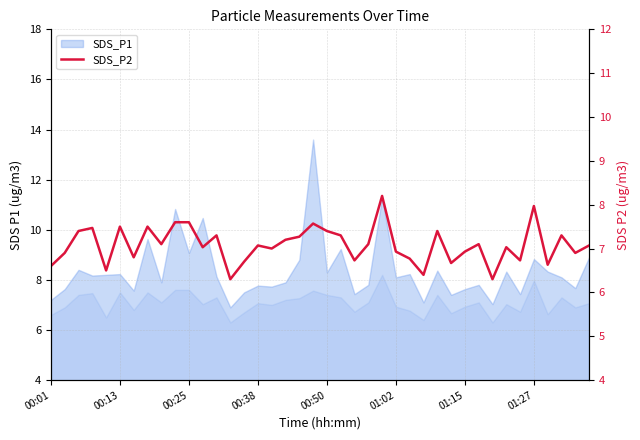

True or false: the data has more than 1 interior local peaks.

True